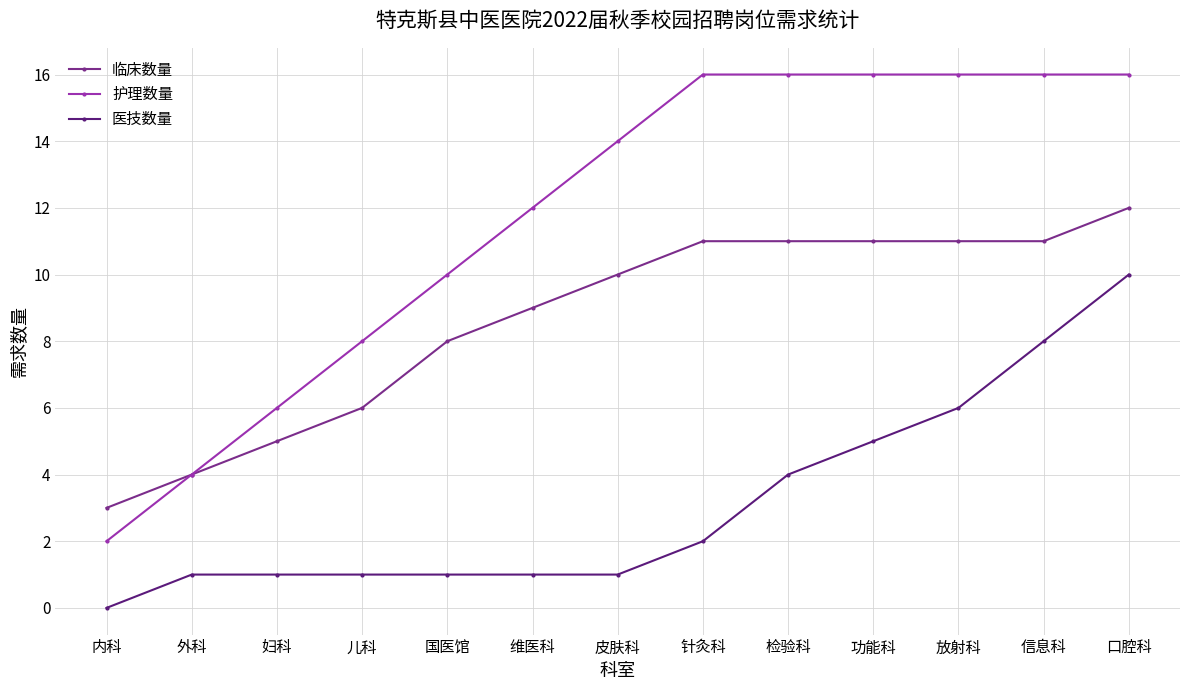

What are all the series names shown in the legend?

临床数量, 护理数量, 医技数量